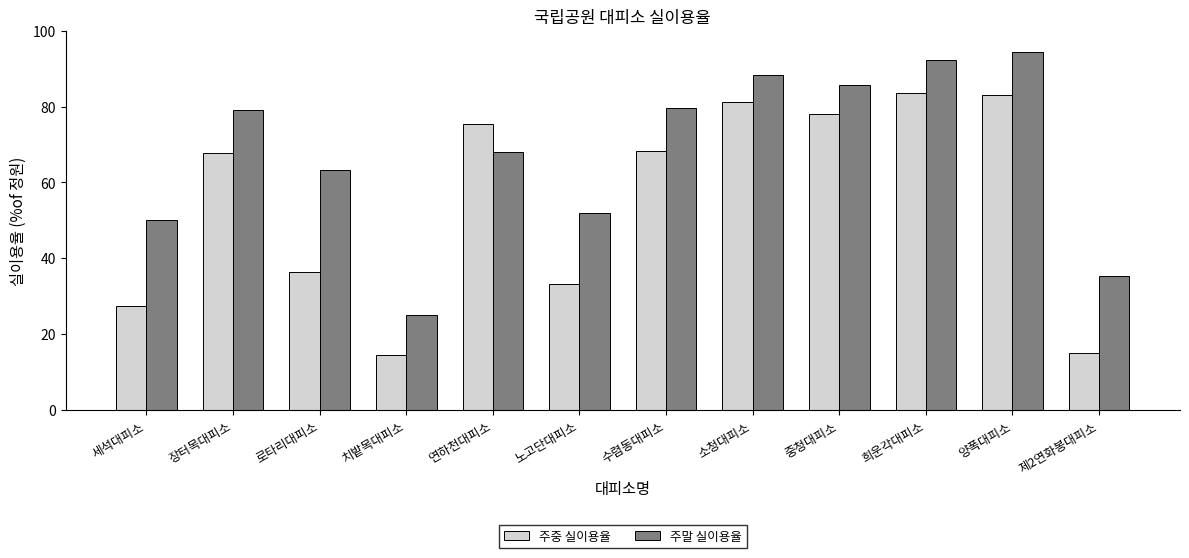

Read the 주중 실이용율 value at 소청대피소.

81.3